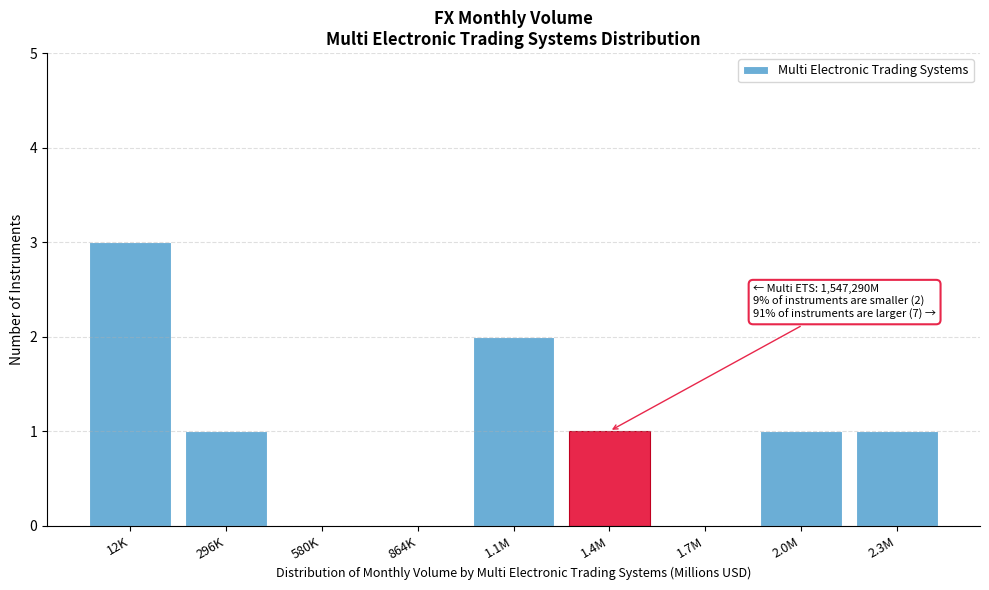

Reading left to right, what are all the values shown in this chart?

12K=3	296K=1	580K=0	864K=0	1.1M=2	1.4M=1	1.7M=0	2.0M=1	2.3M=1